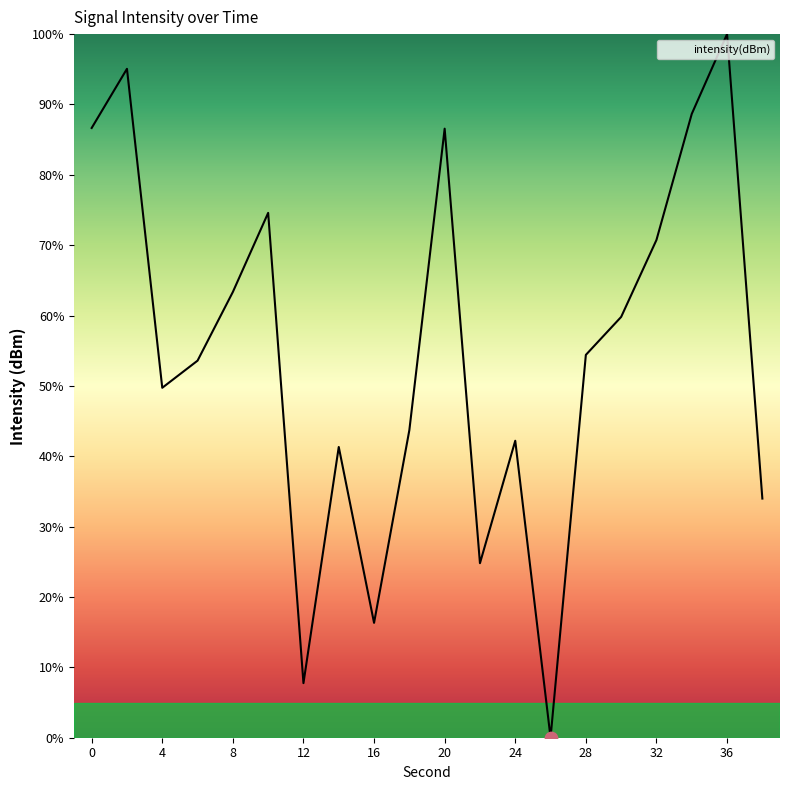

What is the difference between the maximum and minimum values?

100.0